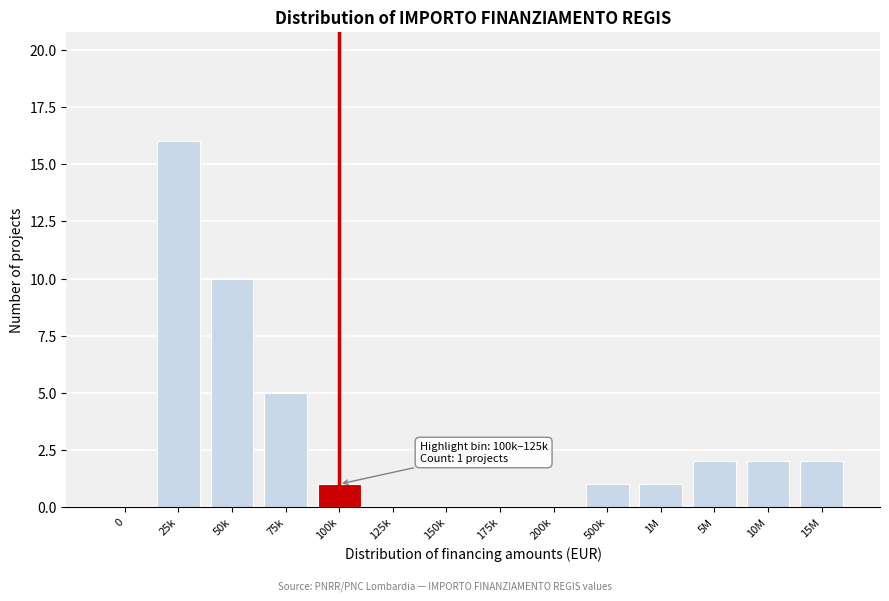

Reading left to right, what are all the values shown in this chart?

0=0	25k=16	50k=10	75k=5	100k=1	125k=0	150k=0	175k=0	200k=0	500k=1	1M=1	5M=2	10M=2	15M=2